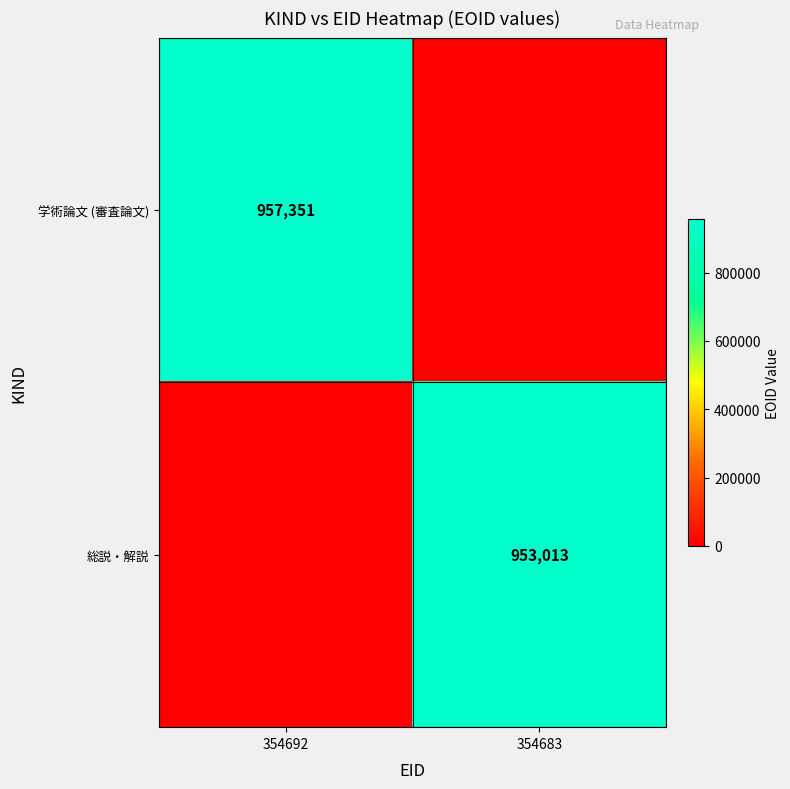

What is the spread (max minus min) of values at 354692?

957351